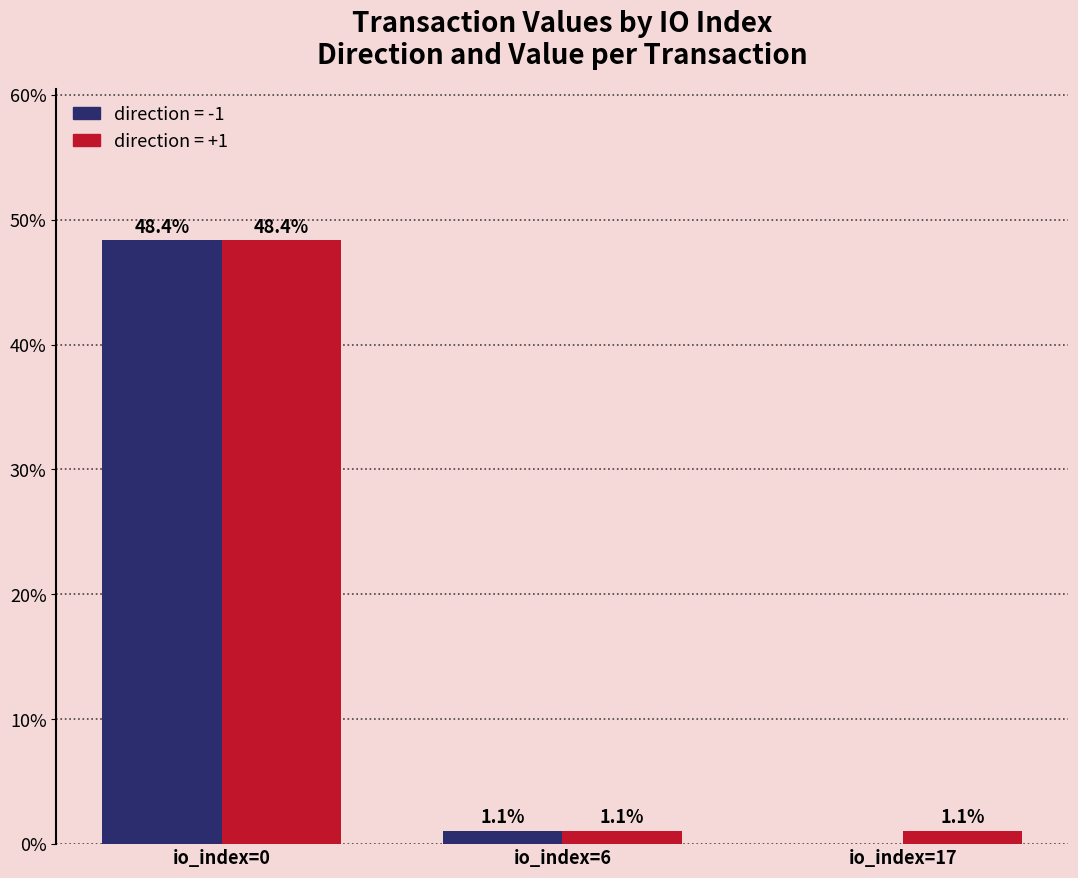

What is the total value across all series at io_index=6?

2.2